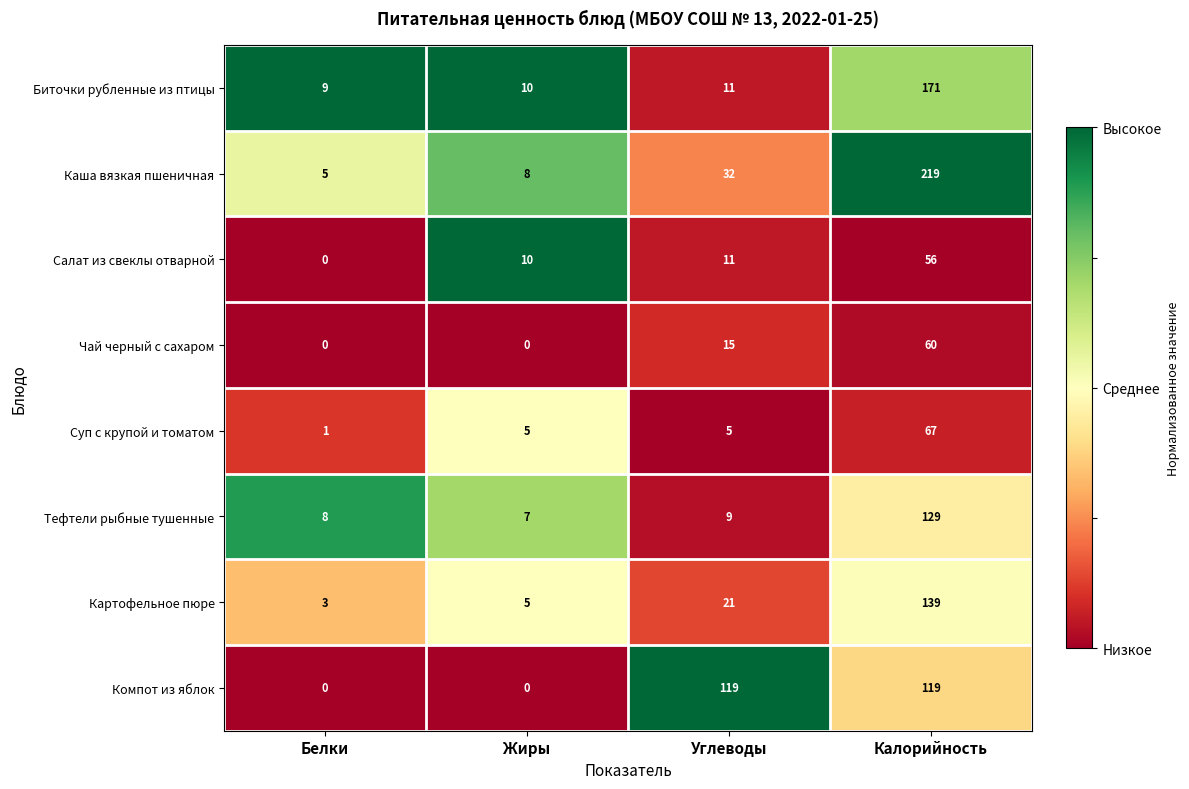

What is the minimum value for Тефтели рыбные тушенные?

7